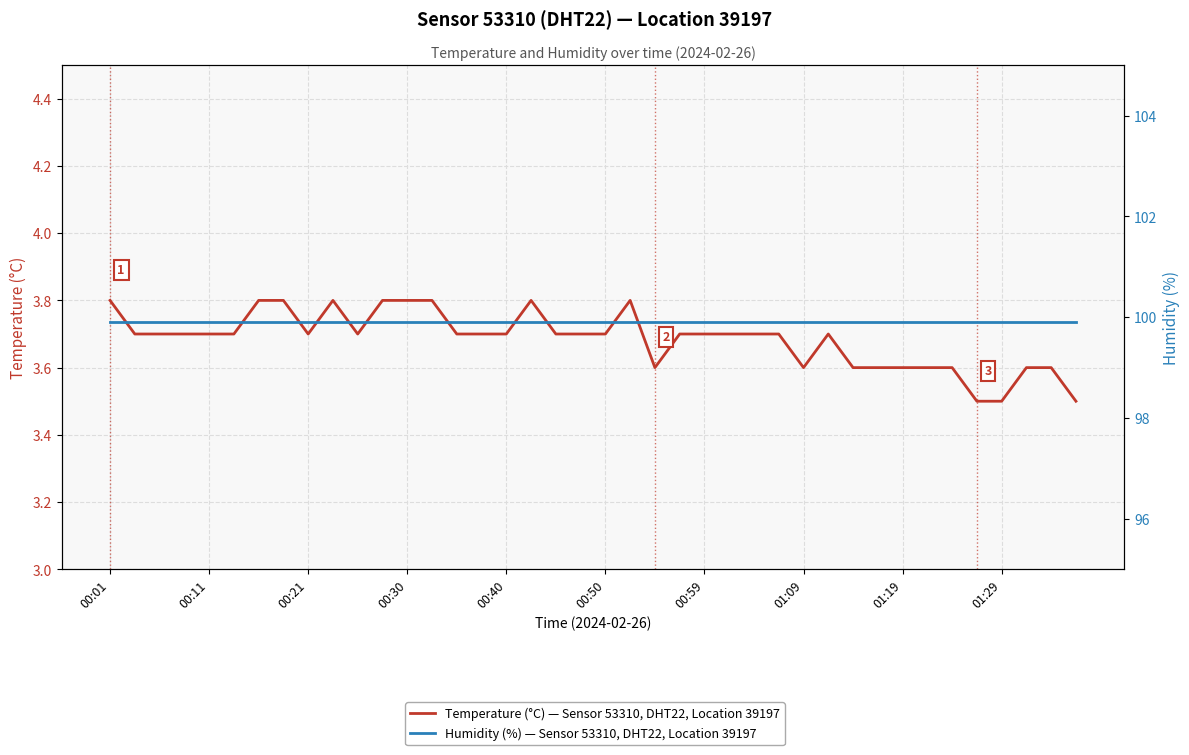

What is the difference between the maximum and minimum values in the Temperature (°C) — Sensor 53310, DHT22, Location 39197 series?

0.3